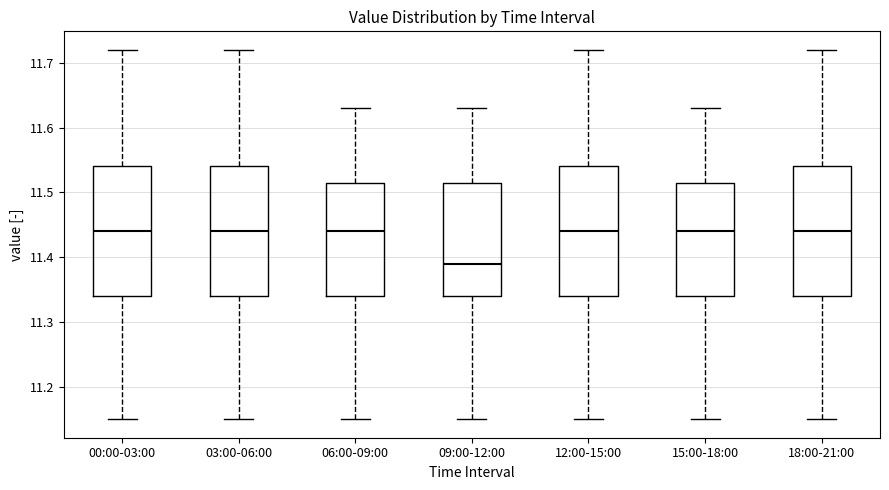

Where is the lower edge of the box for 09:00-12:00 on the y-axis? The values are not printed on the chart, so give them approximately, as read against the axis.

11.34